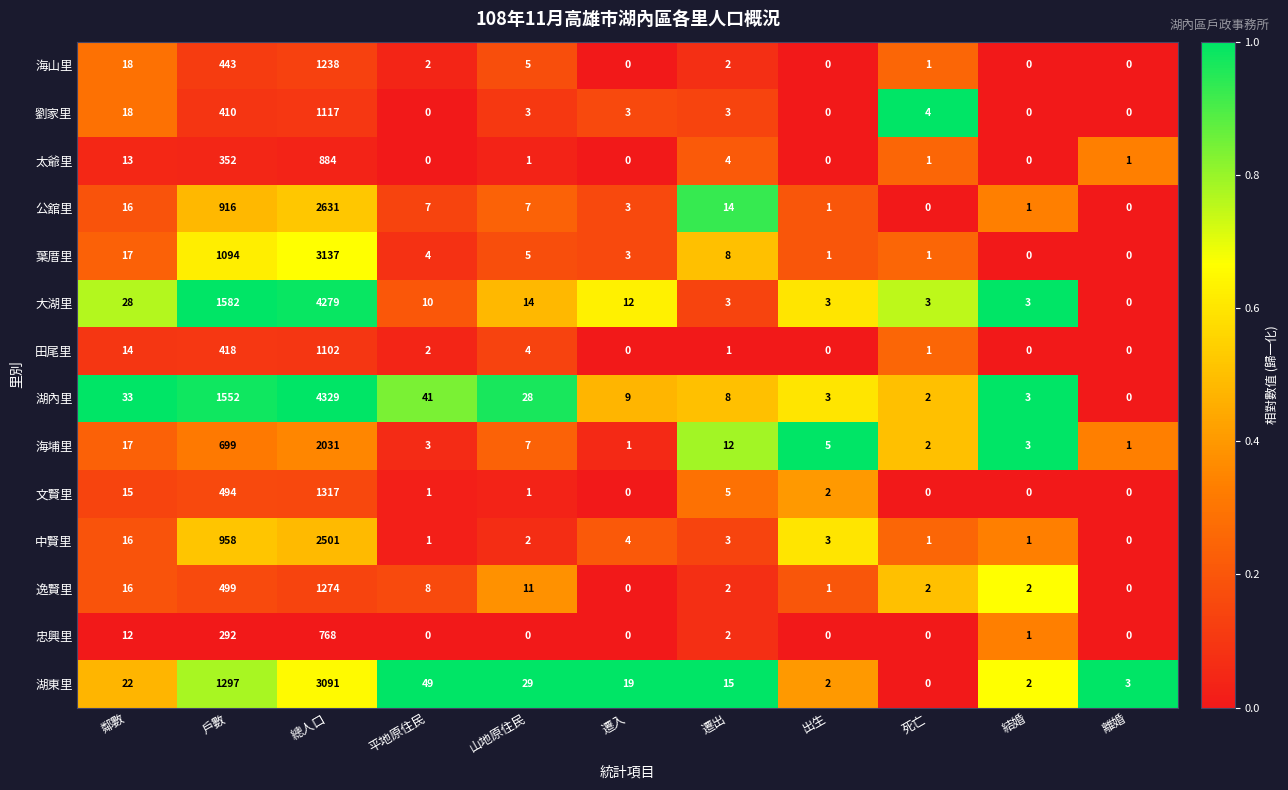

At which label is 葉厝里 closest to 1568?

戶數